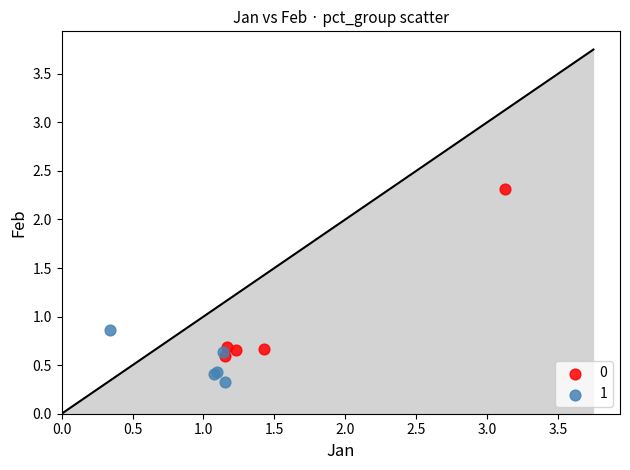

Which series has the widest spread of Y values?

0